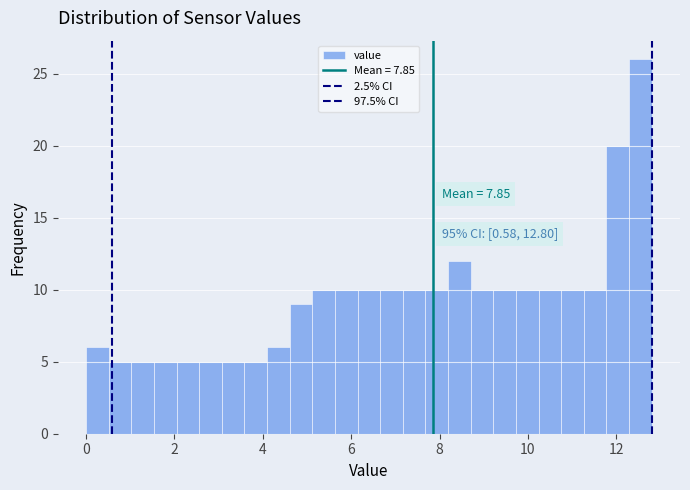

Read against the x-axis, roughly where is the centre of the tallest bar?

12.6